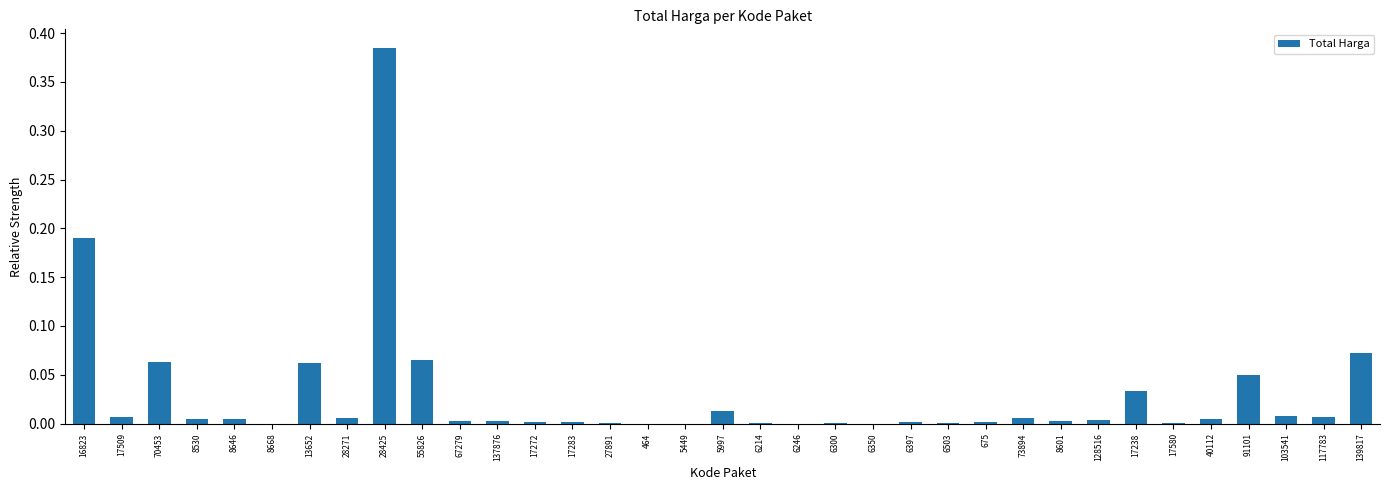

At which category does the chart reach its peak across all series?

28425